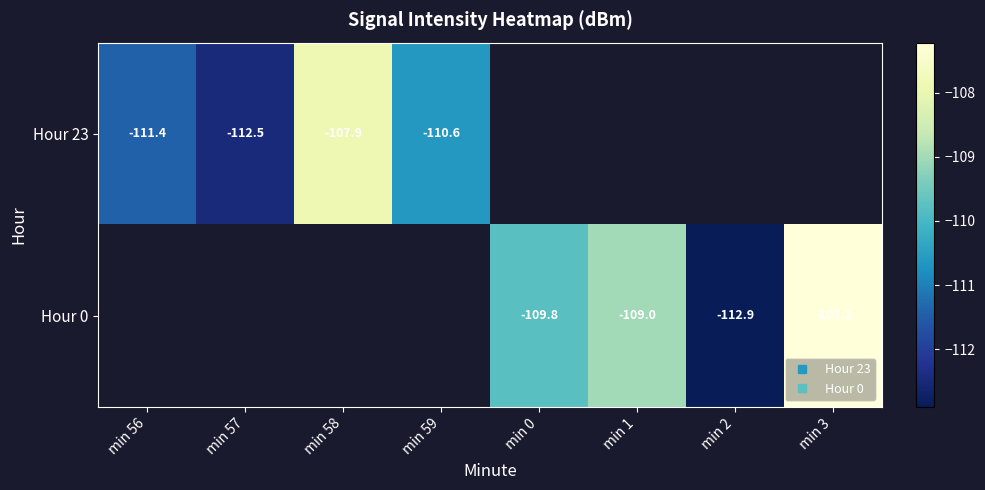

What is the difference between the second highest and minimum values in the Hour 0 series?

3.9